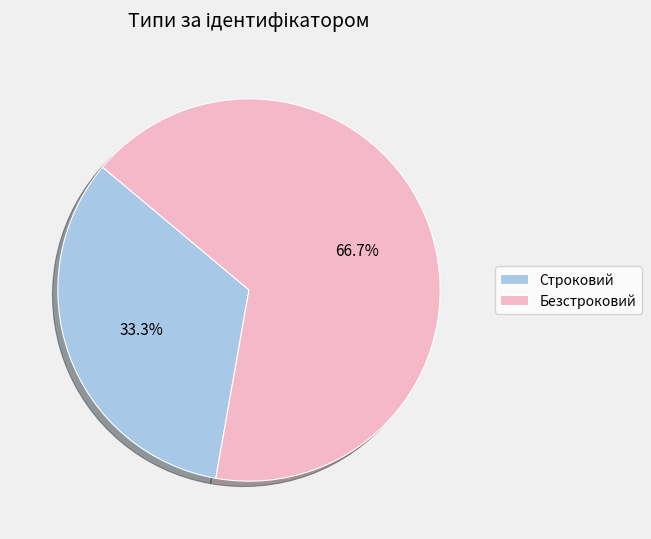

To the nearest percent, what percentage of the pie is Безстроковий?

67%